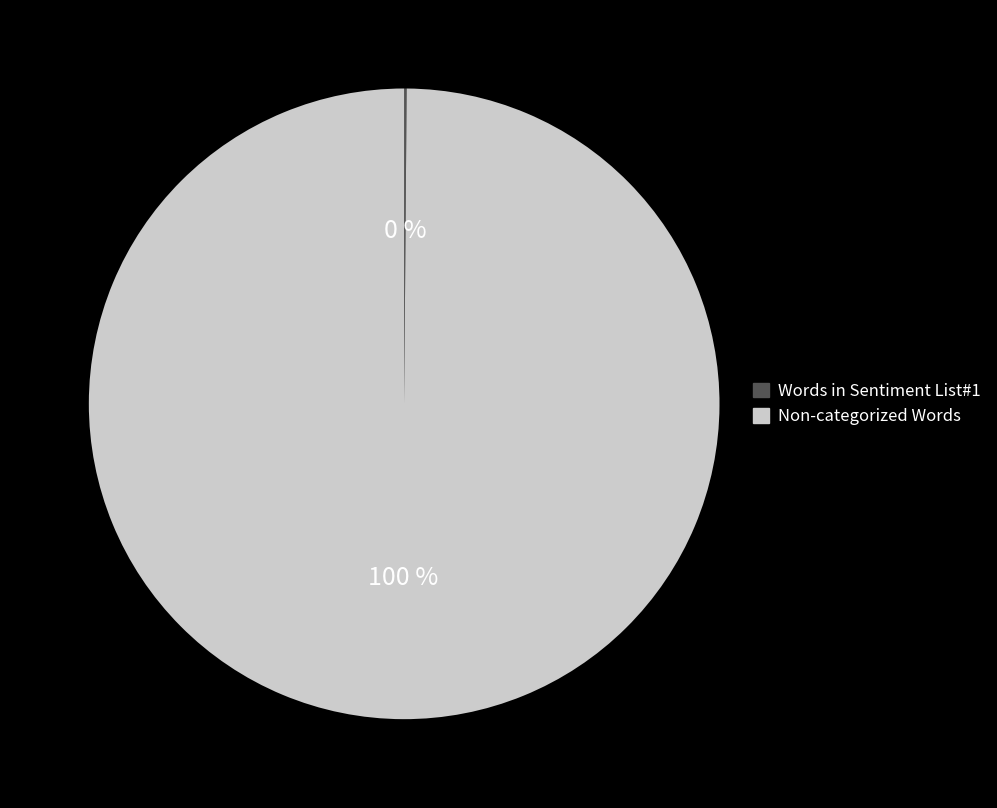

To the nearest percent, what is the difference between the largest and smallest slice percentages?

100%